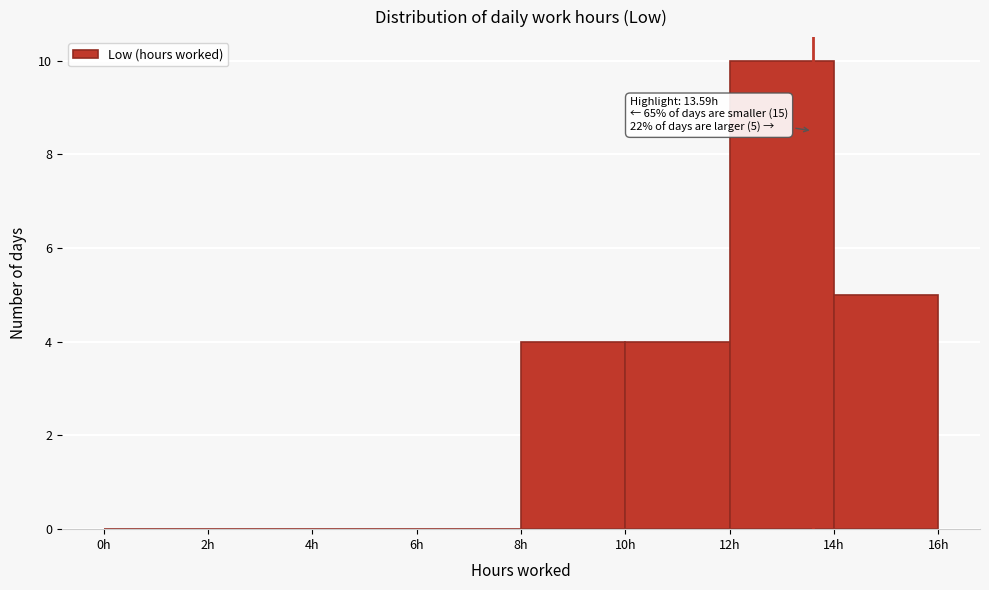

Over which range of the x-axis is the bar tallest?

12 to 14